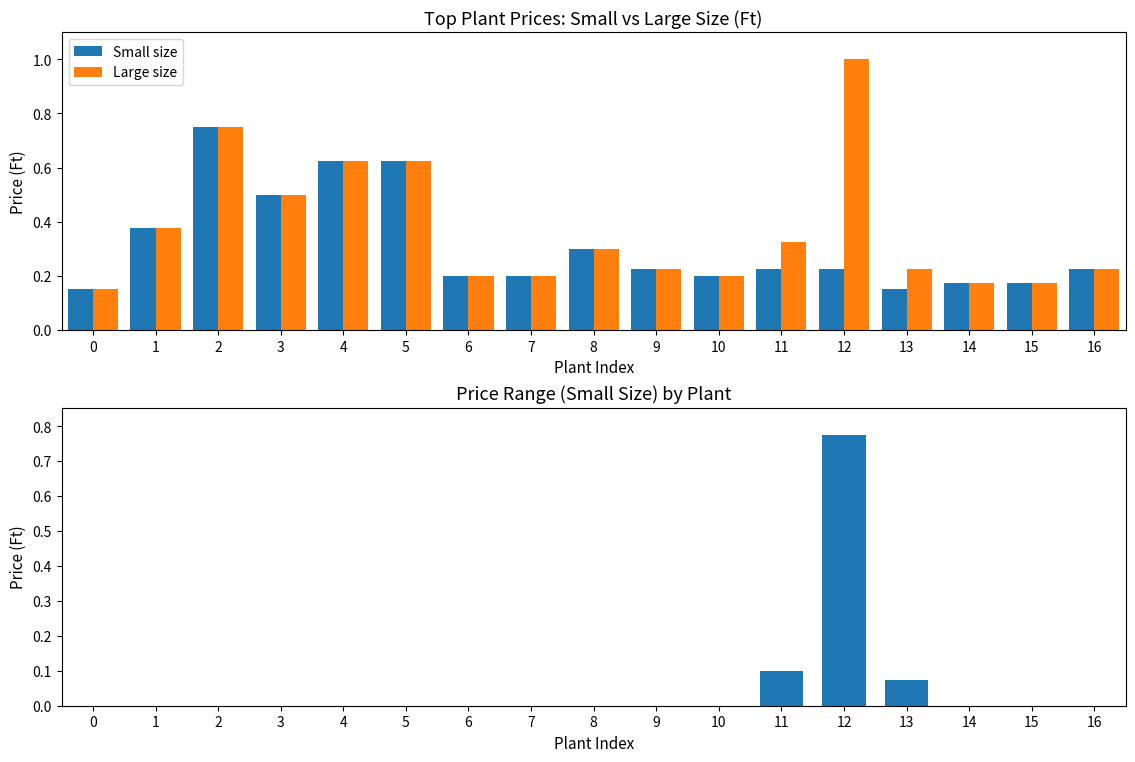

The Small size series shows 0.1 at 1. True or false?

False